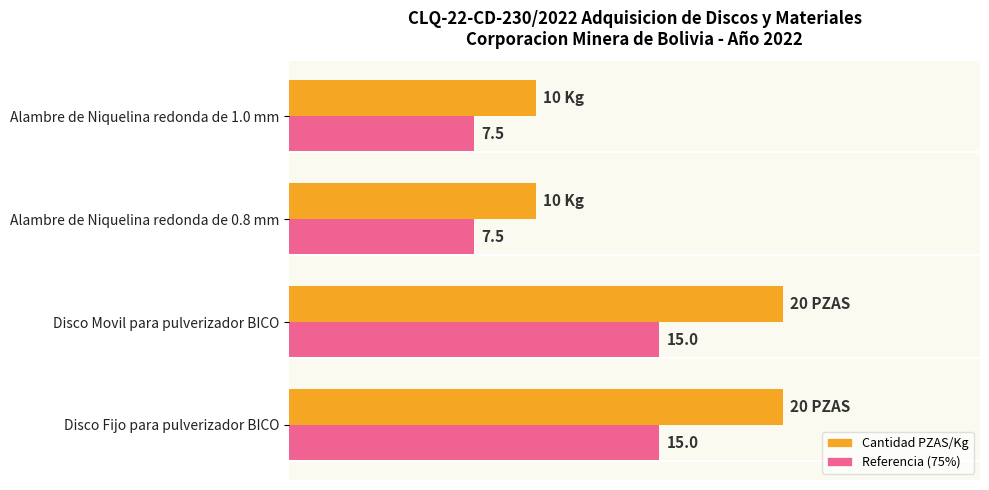

List the series in order of their peak value, highest first.

Cantidad PZAS/Kg, Referencia (75%)